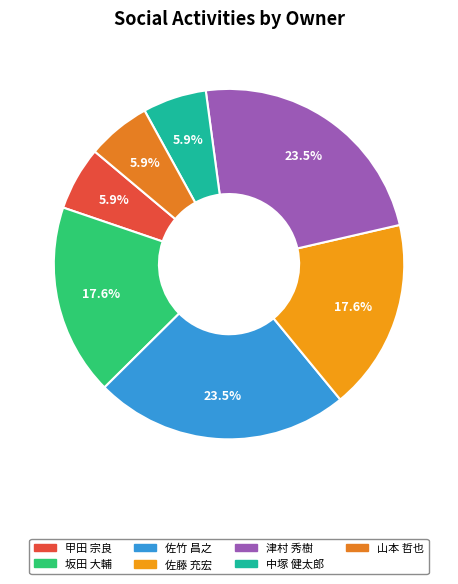

To the nearest percent, what is the average slice percentage?

14%